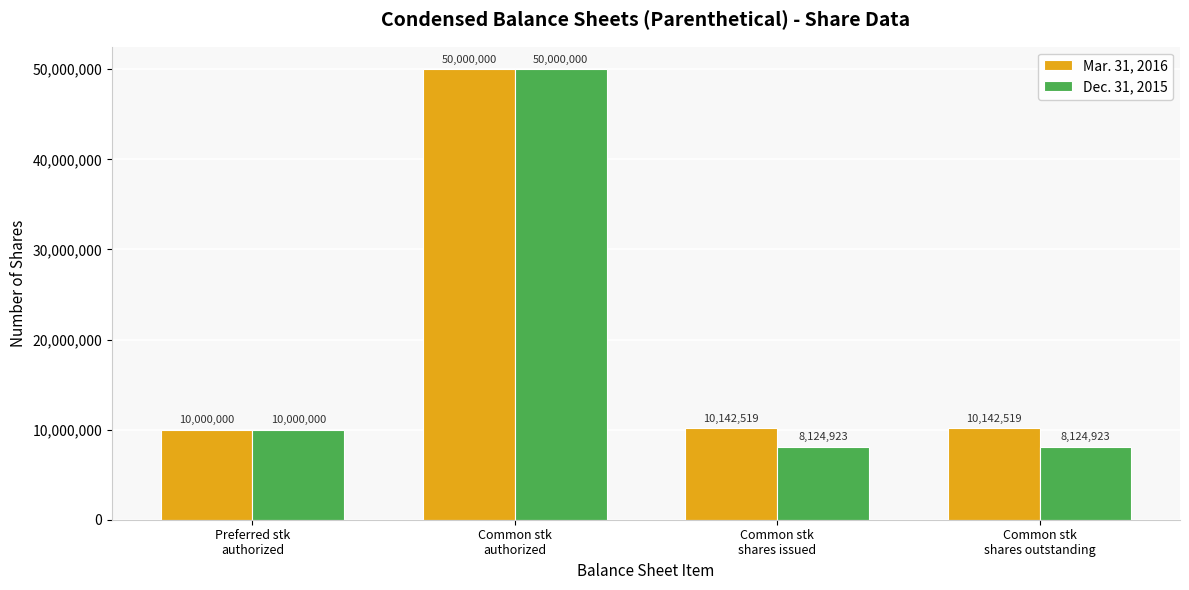

What is the difference between the highest and lowest values at Common stk
shares issued?

2017596